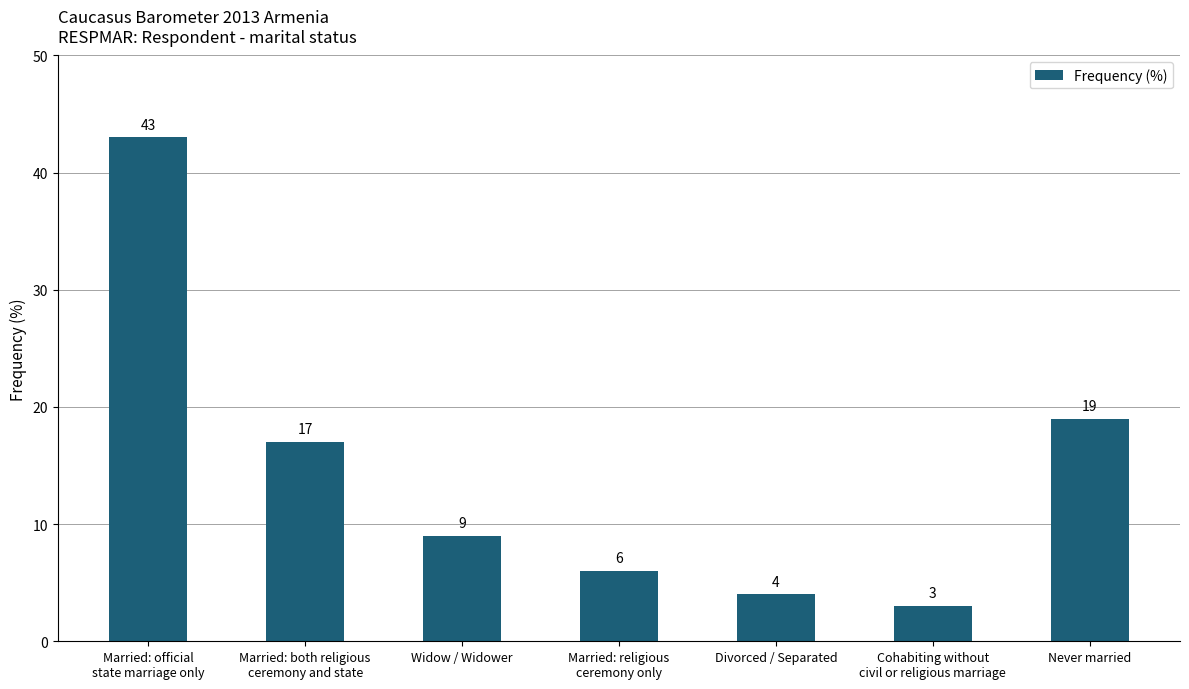

Reading left to right, extract all data points from this chart.

Married: official
state marriage only=43	Married: both religious
ceremony and state=17	Widow / Widower=9	Married: religious
ceremony only=6	Divorced / Separated=4	Cohabiting without
civil or religious marriage=3	Never married=19